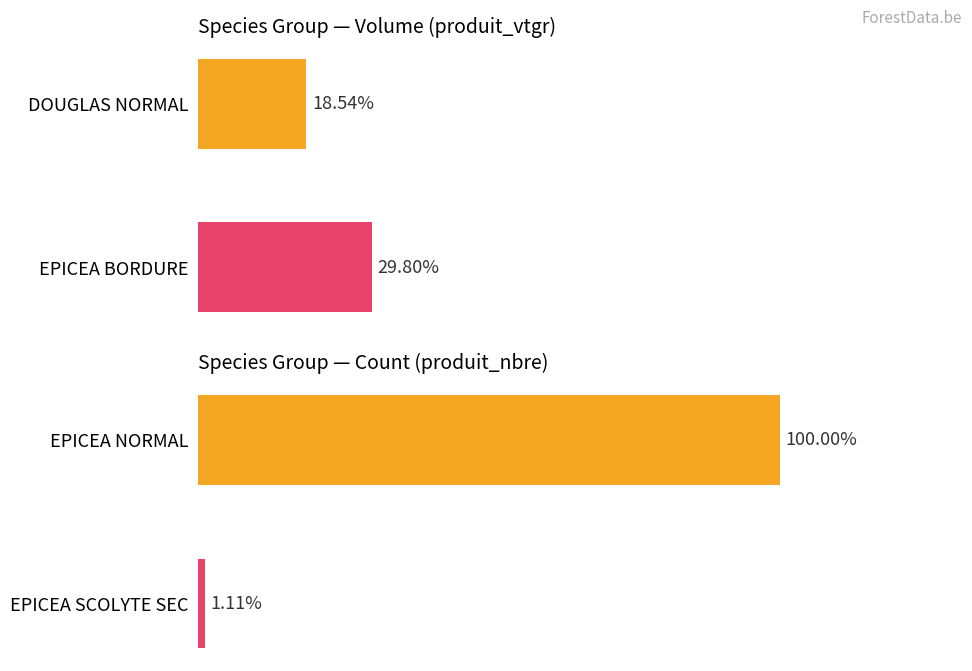

What is the difference between the highest and lowest values at 0?

81.5